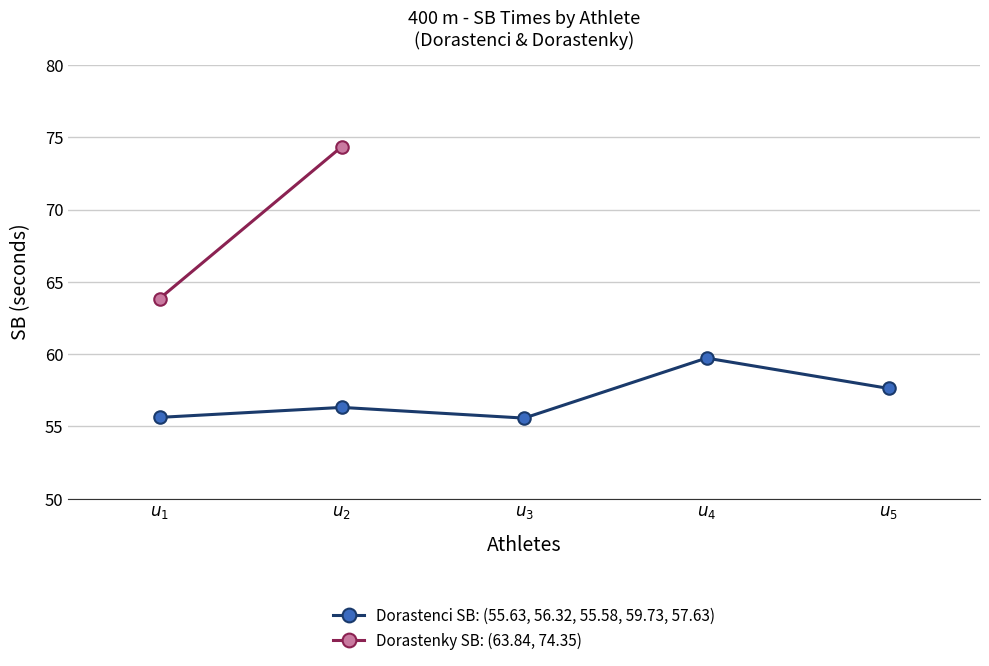

How many points are higher than both their immediate neighbors (excluding endpoints)?

2